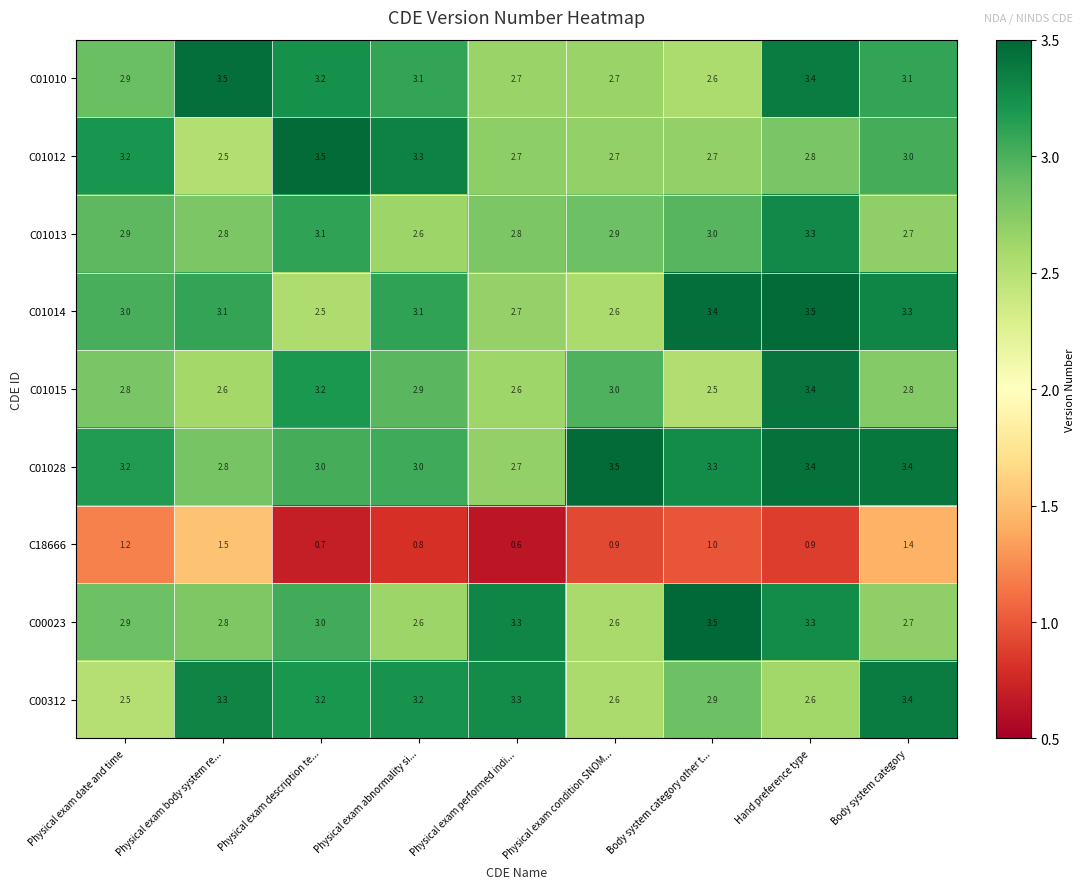

Which series changed the most between Physical exam abnormality si... and Body system category other t...?

C00023